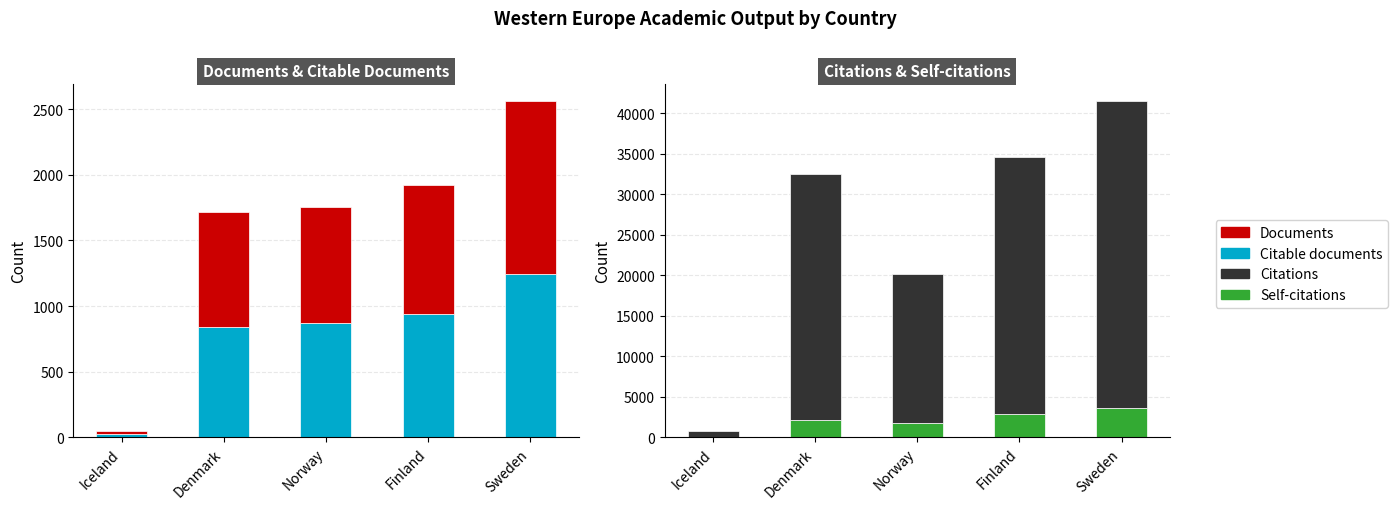

How many categories are shown in the chart?

5